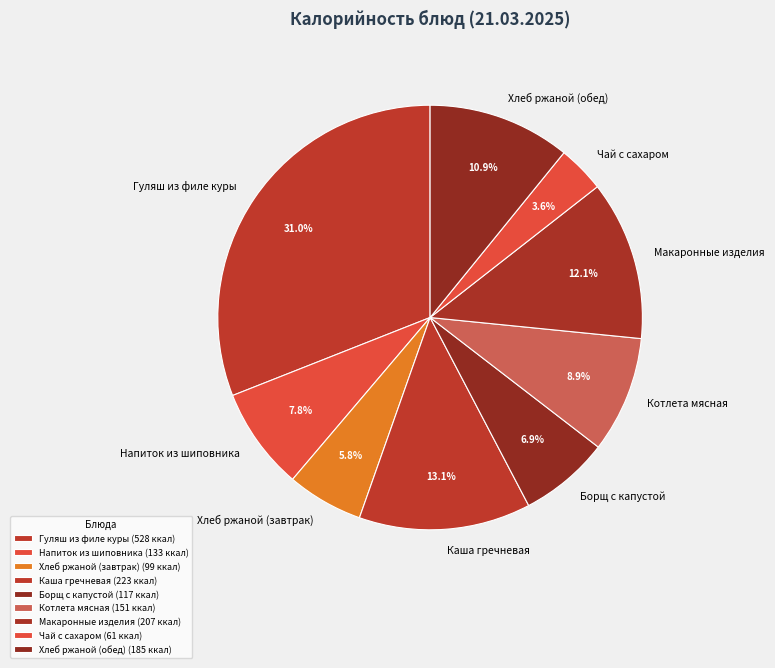

Is it true that Борщ с капустой is 7% of the pie?

True